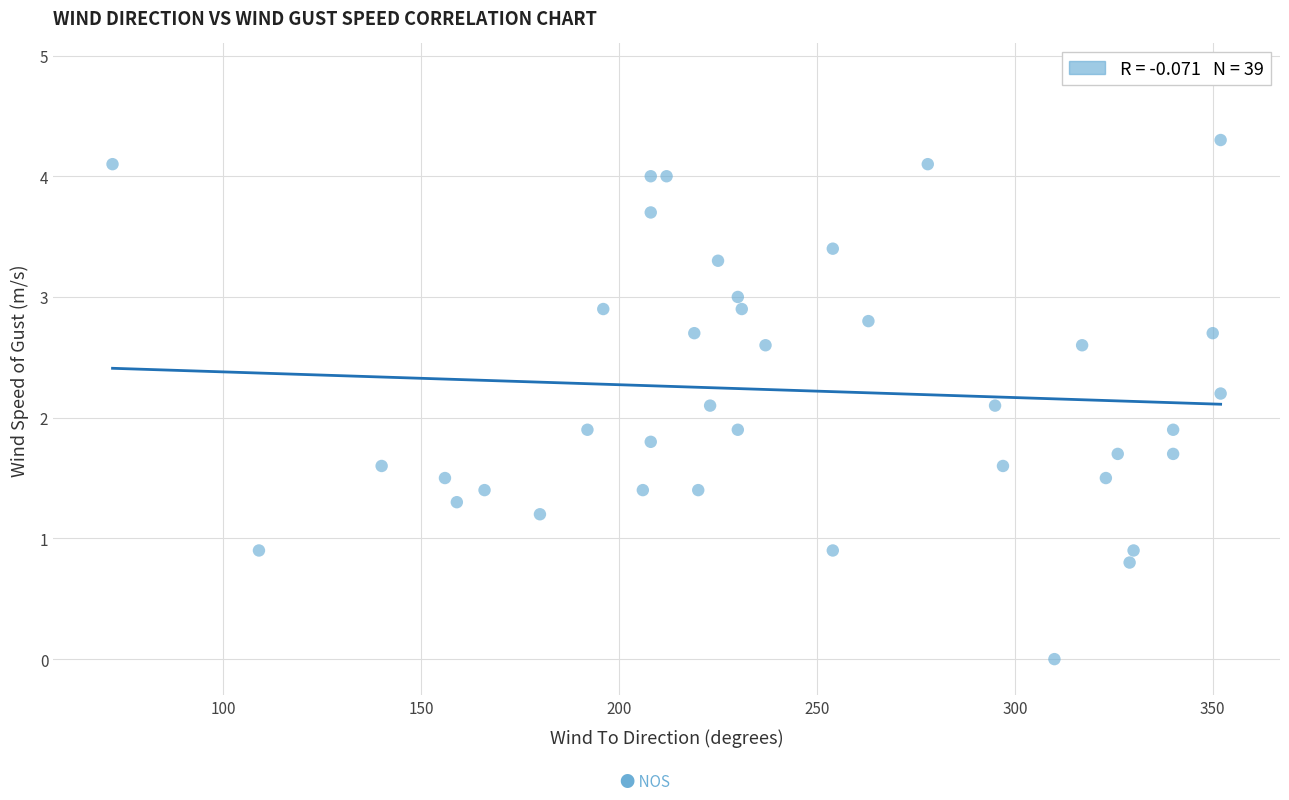

What is the range of Y values (max minus min)?

4.3